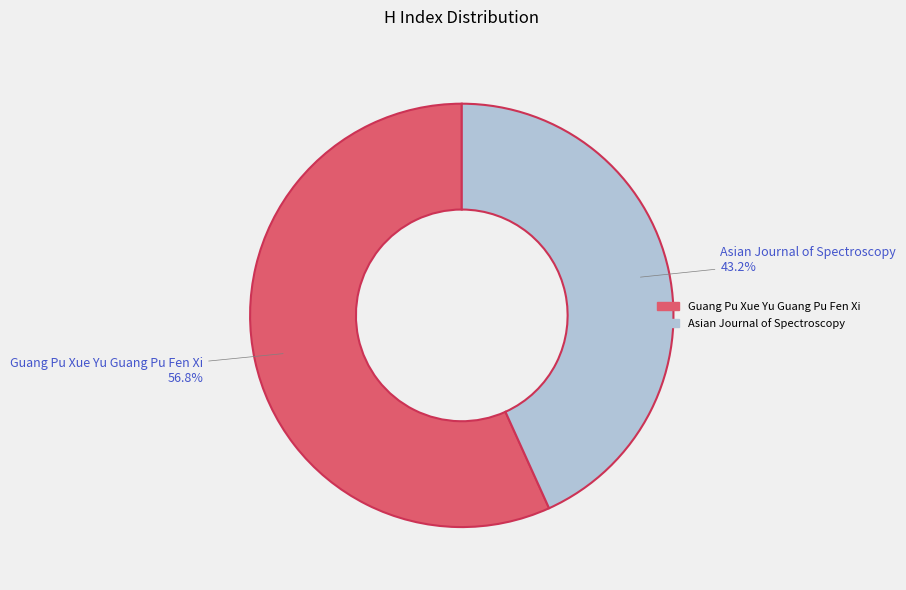

True or false: Guang Pu Xue Yu Guang Pu Fen Xi accounts for 50% of the total.

False